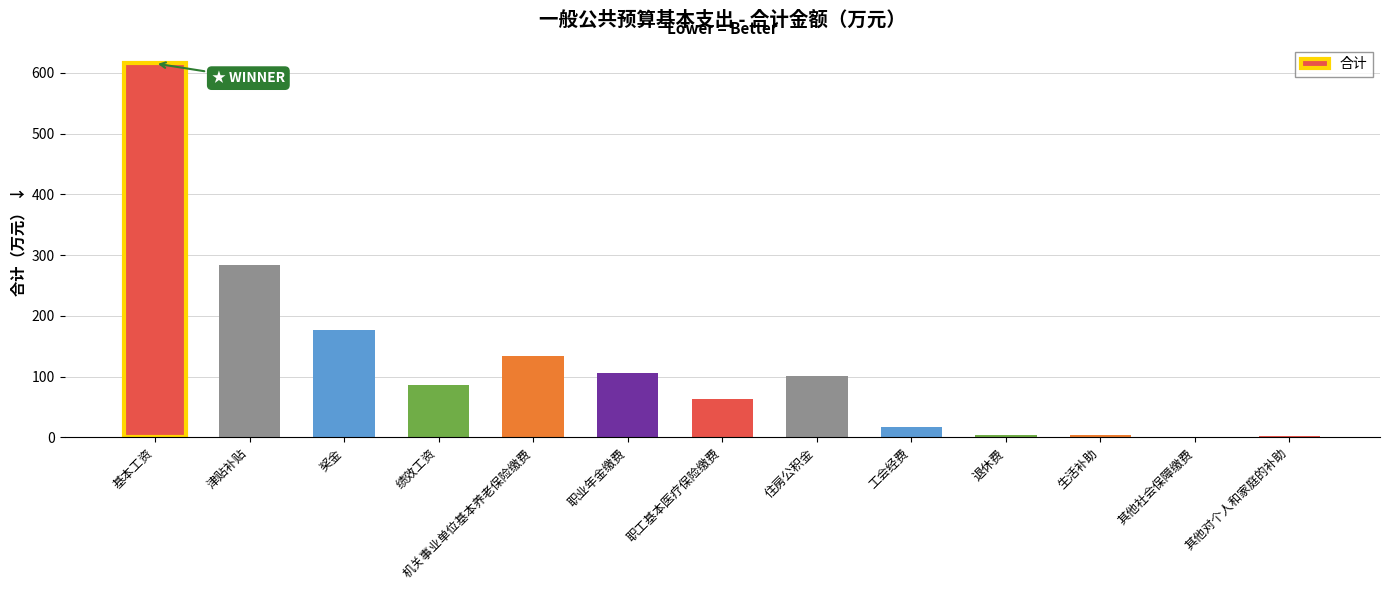

What value does the data have at 其他对个人和家庭的补助?

1.9